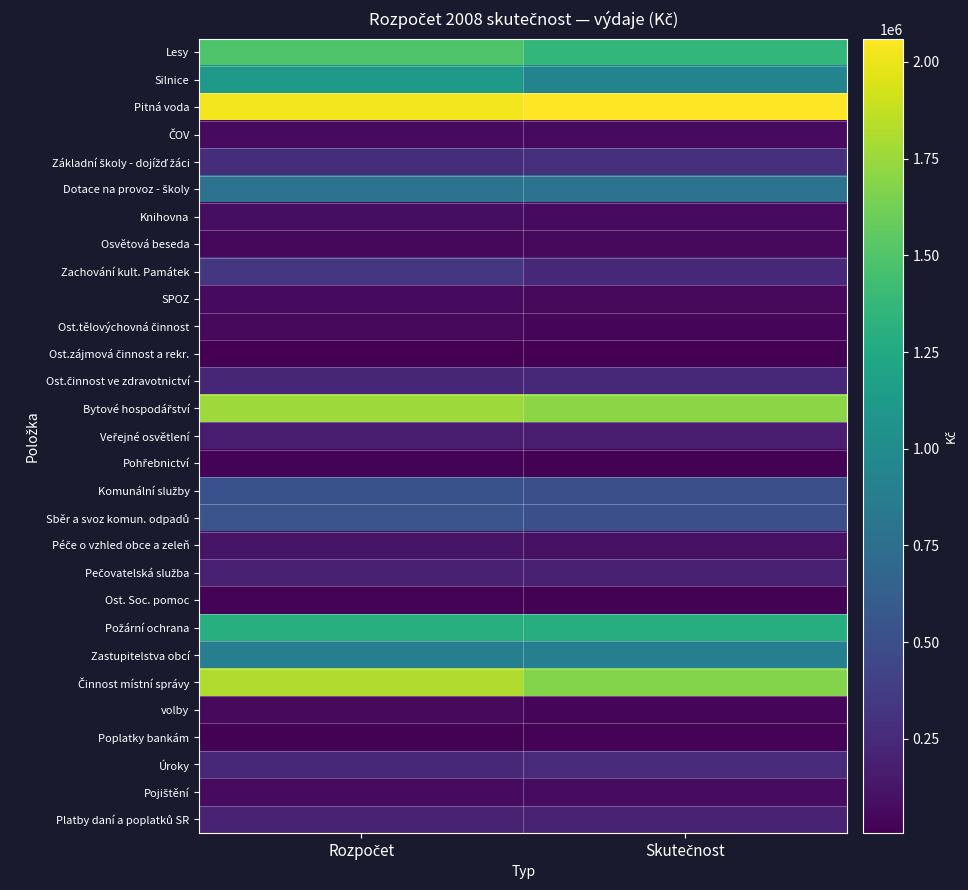

How many distinct data groups are displayed?

29